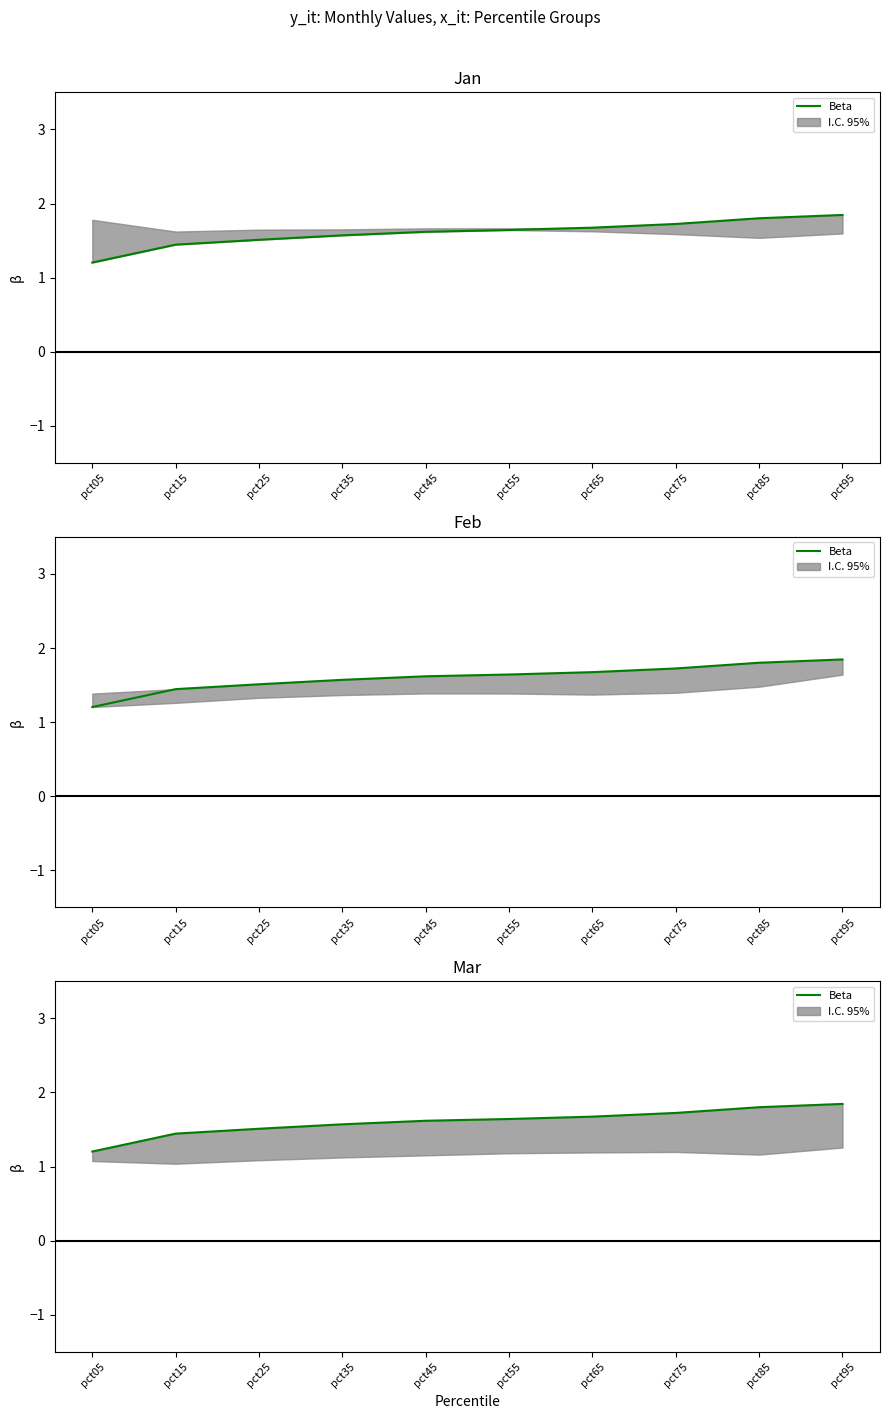

True or false: there are more than 0 points higher than both neighbors.

False